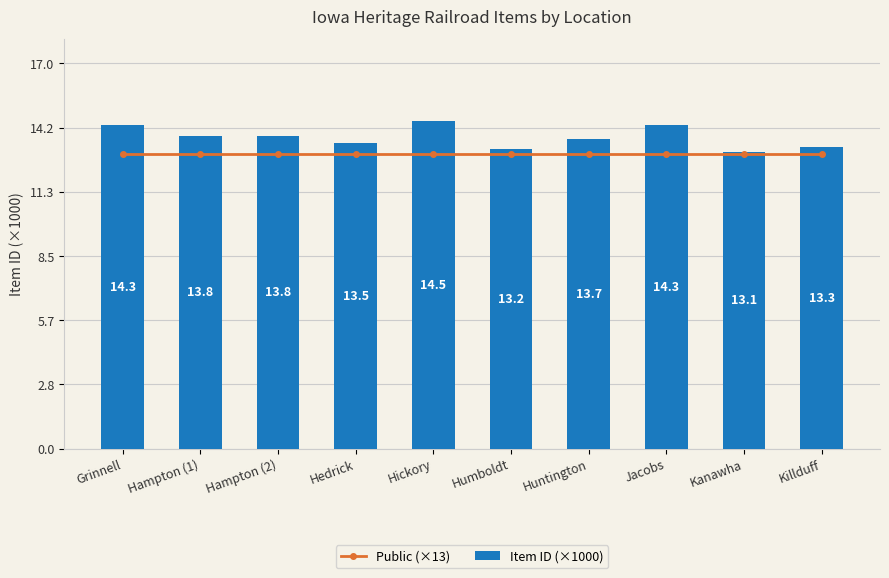

What position from the left is Jacobs?

8